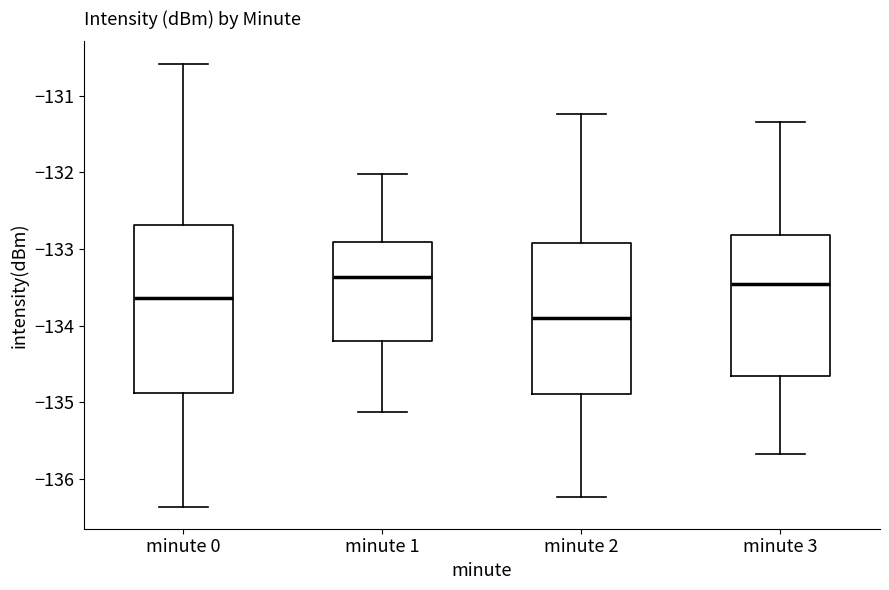

Where is the upper edge of the box for minute 3 on the y-axis? The values are not printed on the chart, so give them approximately, as read against the axis.

-132.8